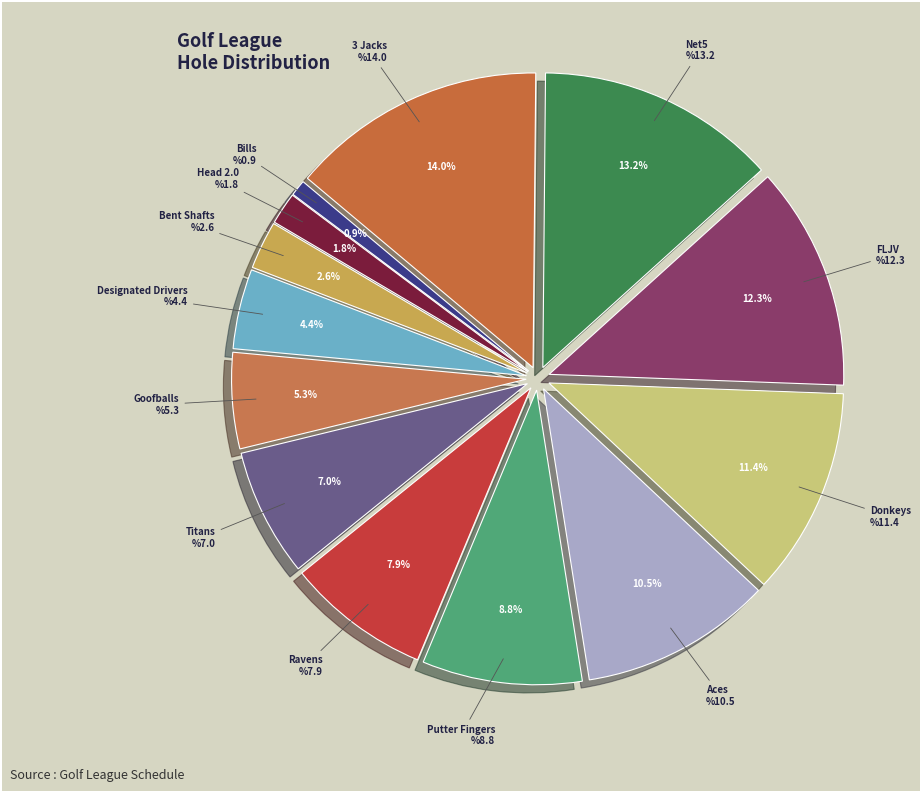

What is the largest slice in the pie chart?

3 Jacks